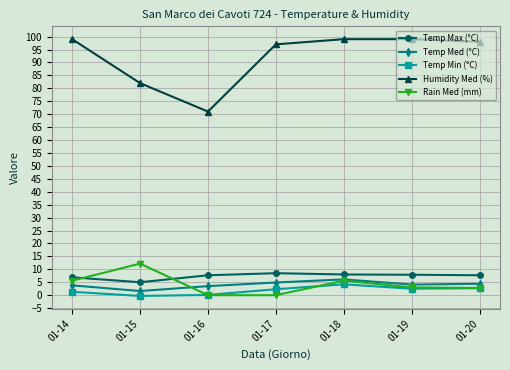

Which series has the largest total across all categories?

Humidity Med (%)